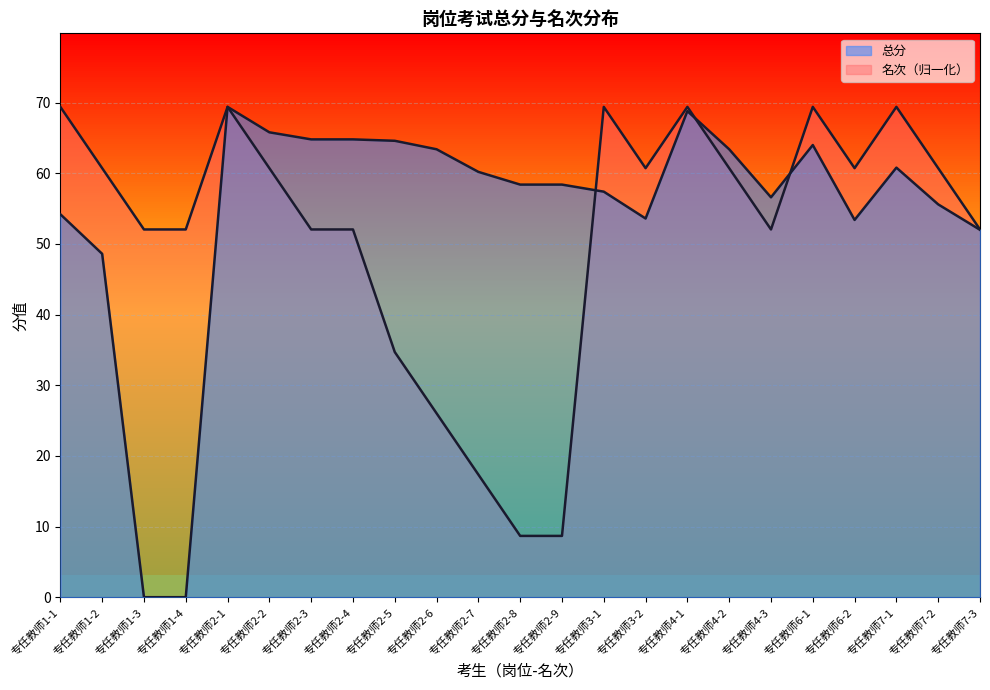

What is the approximate value of 名次 at 专任教师2-9?

8.7